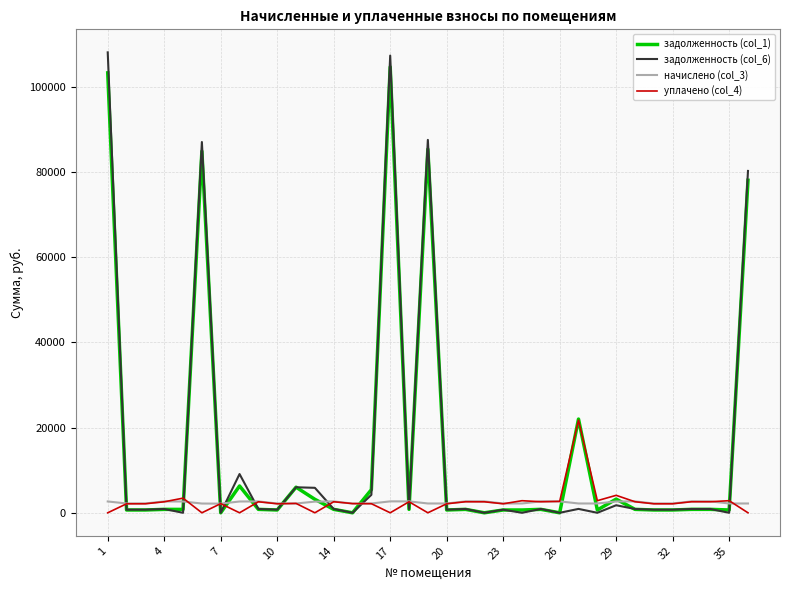

Does the chart display data point markers on the line(s)?

No